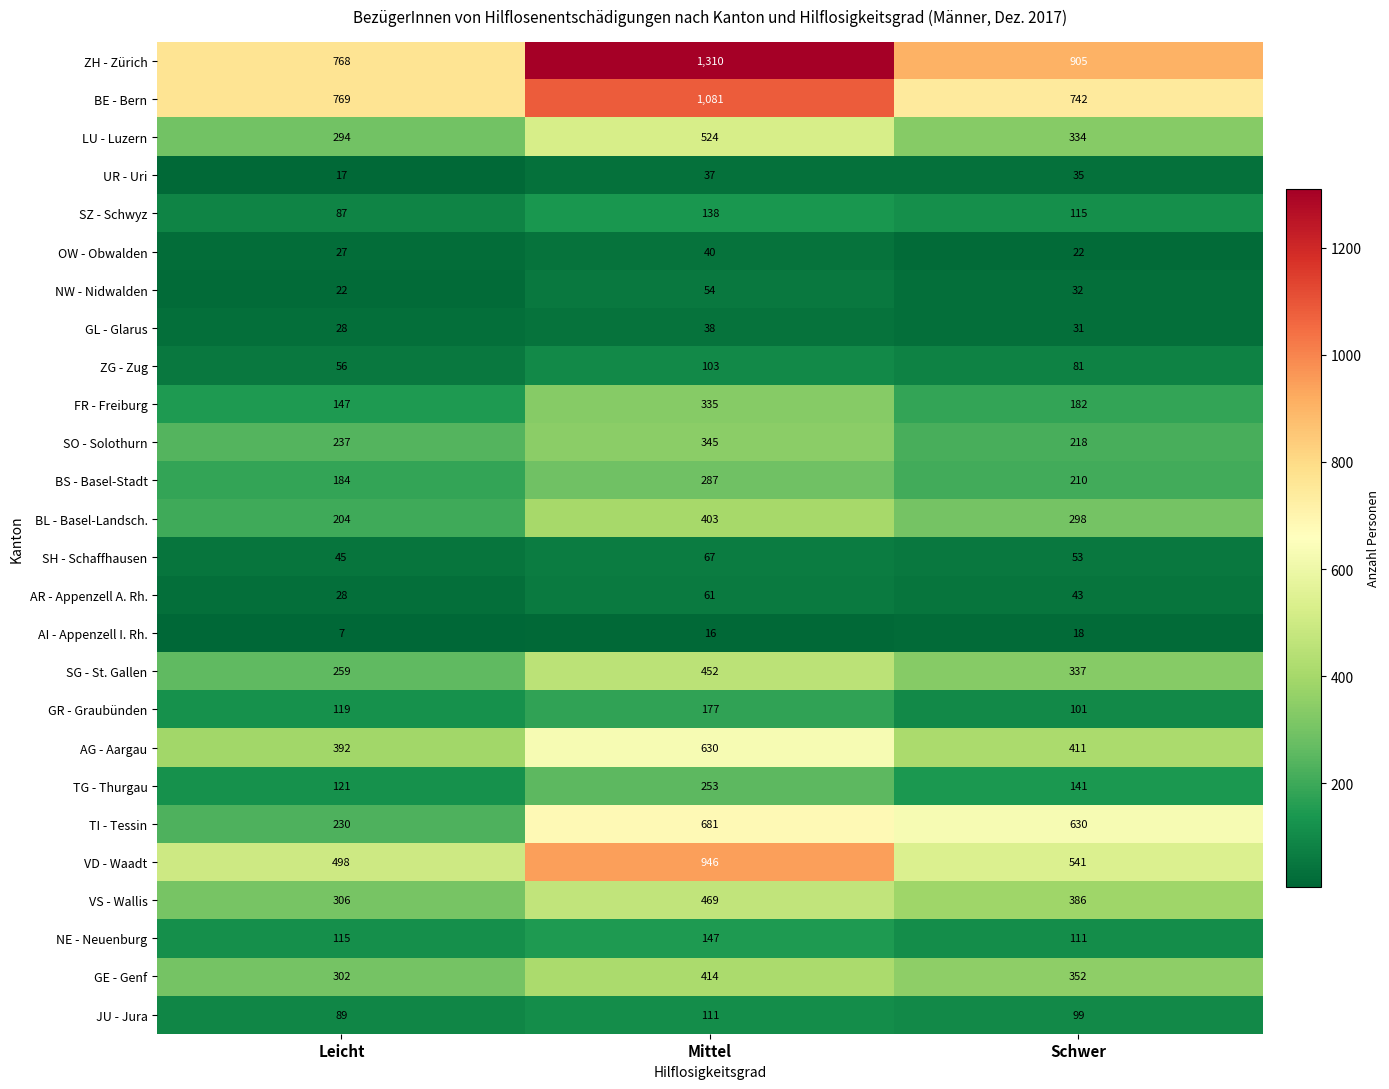

What is the smallest value displayed?

7